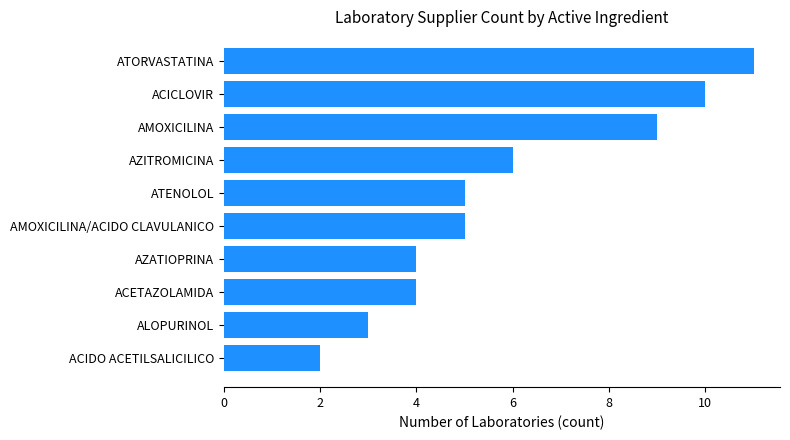

What is the label of the 3rd bar from the top?

AMOXICILINA